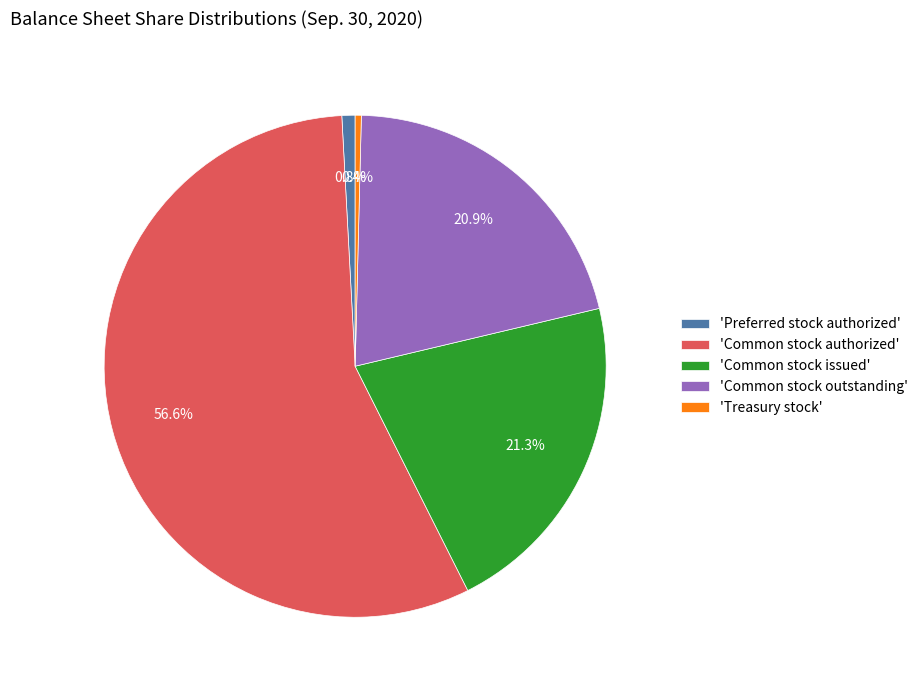

What percentage is NOT represented by 'Preferred stock authorized'?

99.2%